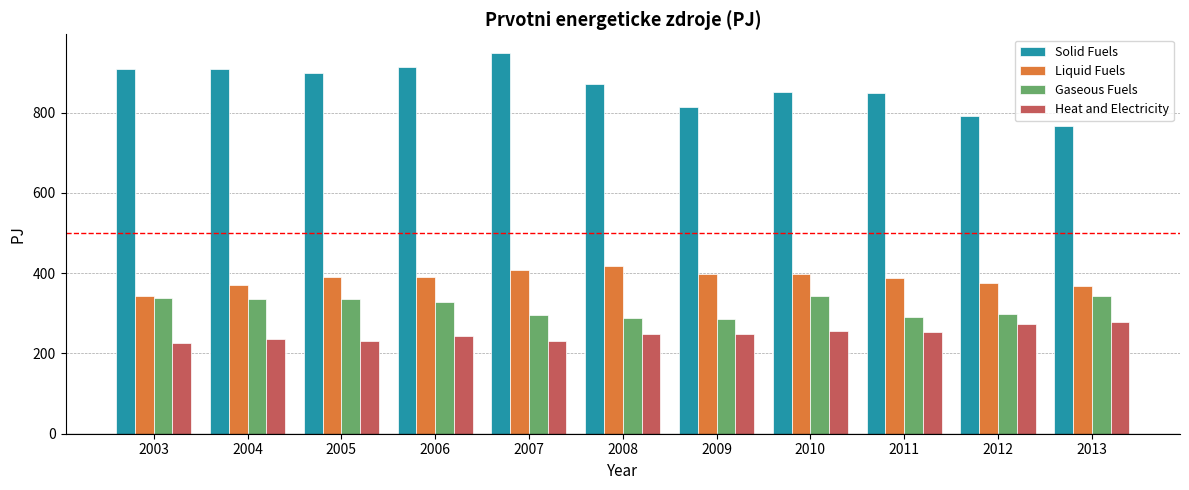

What is the difference between the second highest and second lowest values in the Heat and Electricity series?

43